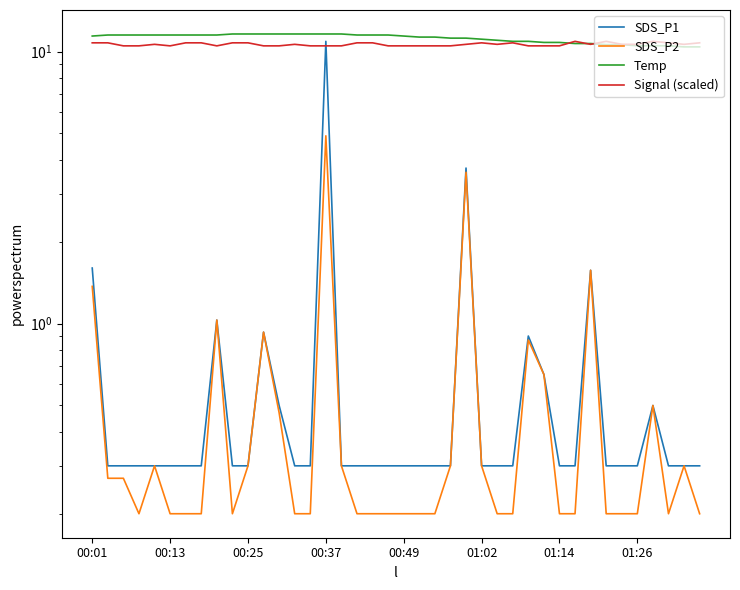

What is the smallest value displayed?

0.2